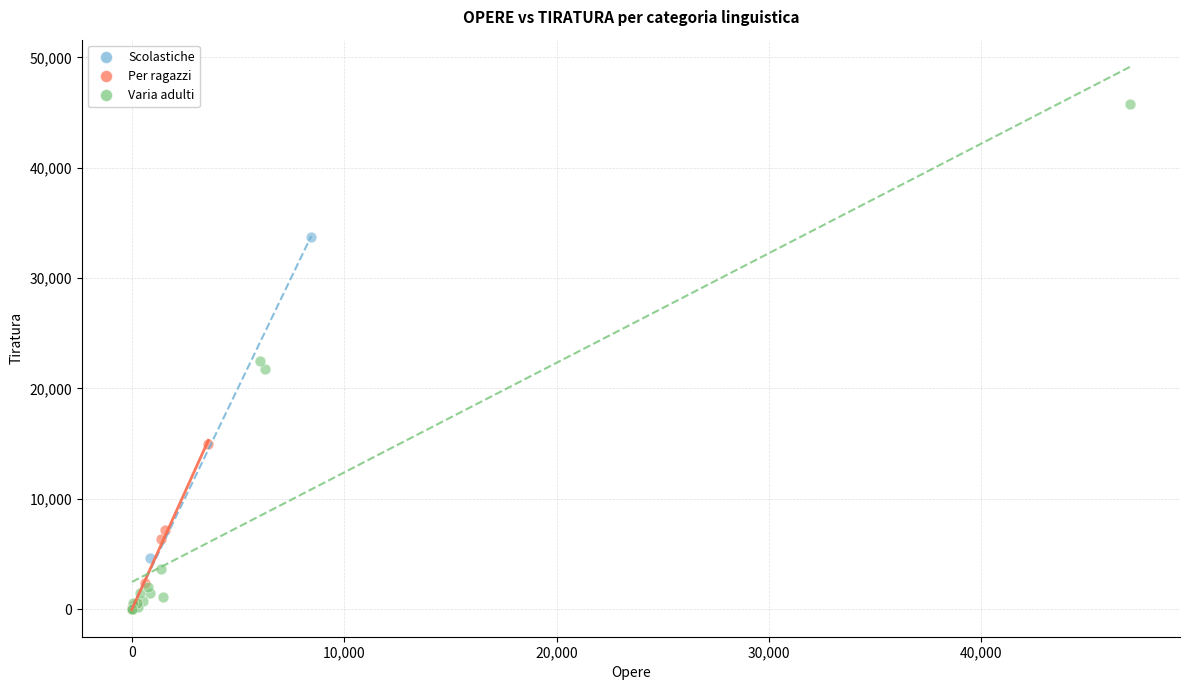

Which series has the largest Y range (max minus min)?

Varia adulti